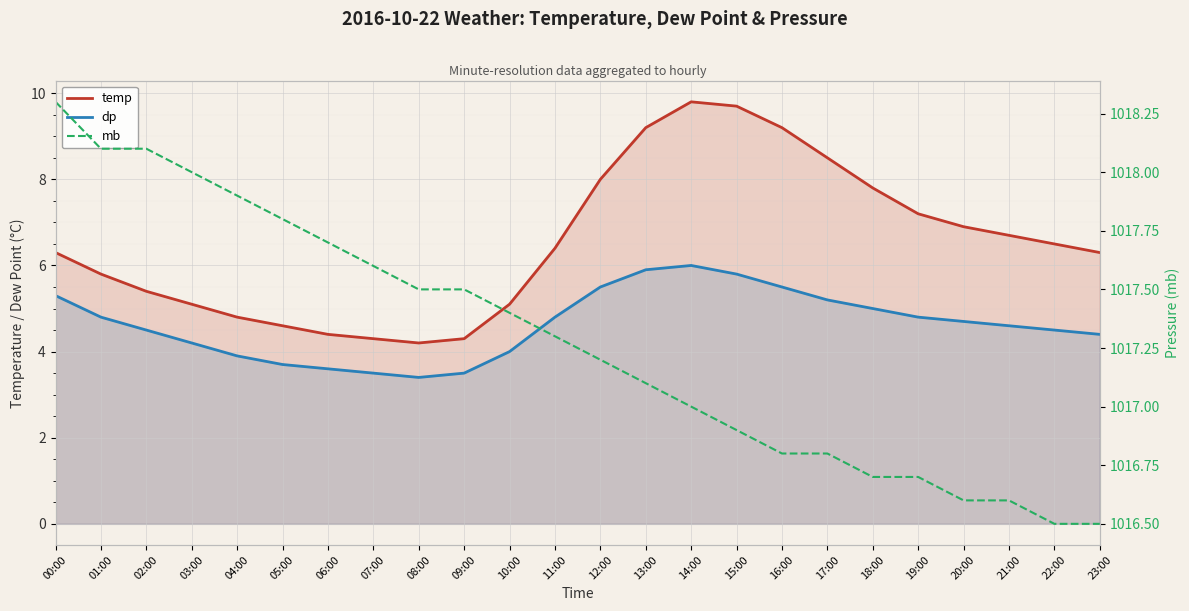

How many series are shown in this chart?

3